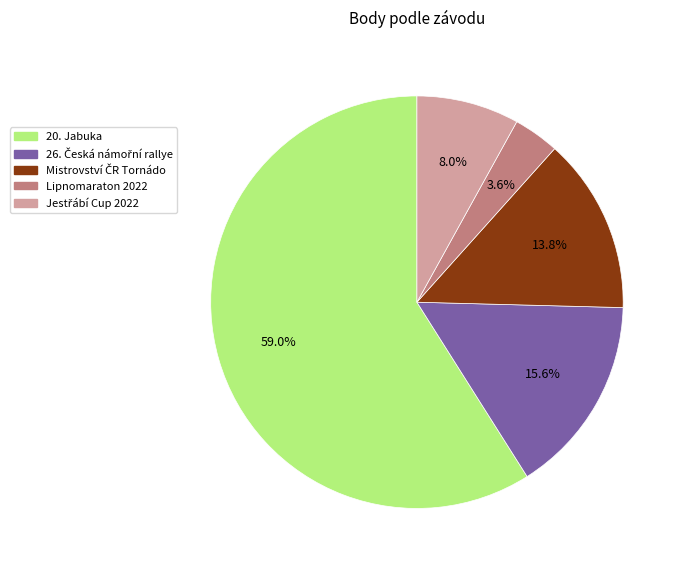

What is the smallest slice in the pie chart?

Lipnomaraton 2022